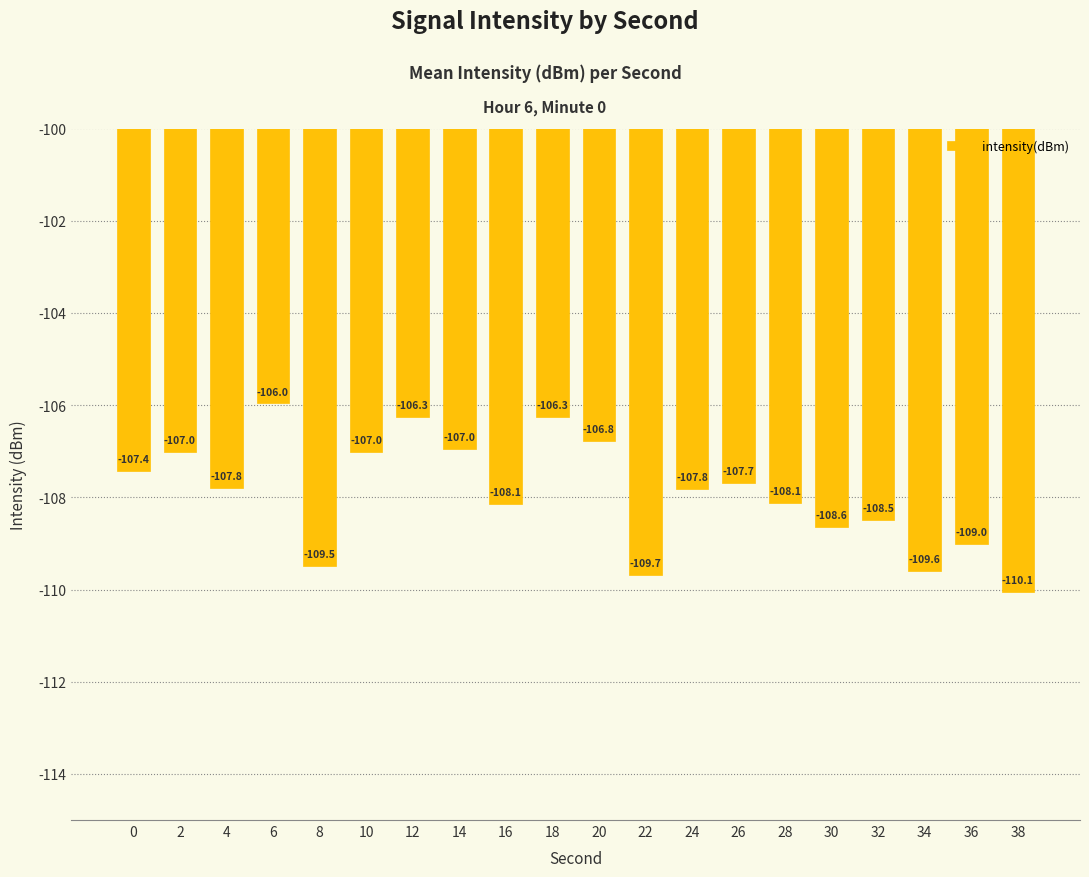

What is the change in value from 28 to 36?

-0.9